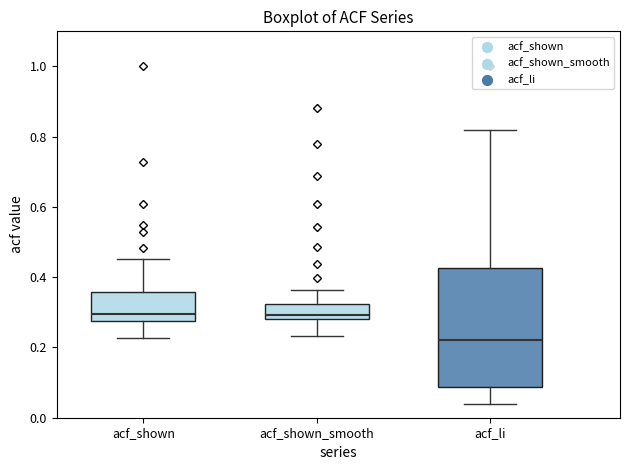

Which box's median line is the lowest?

acf_li